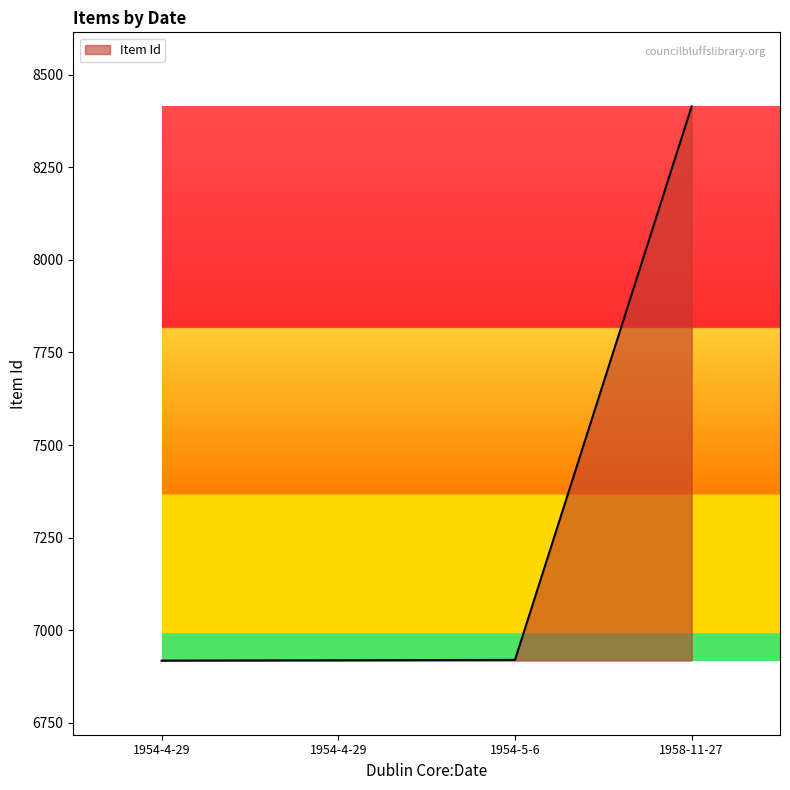

What is the label of the 1st point from the right?

1958-11-27